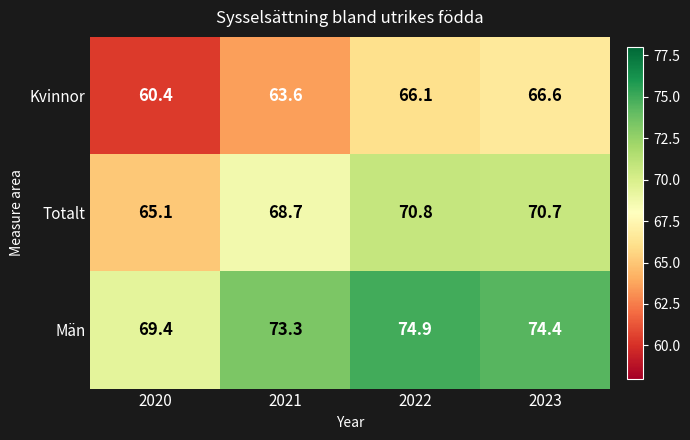

What is the difference between the Kvinnor values at 2023 and 2022?

0.5